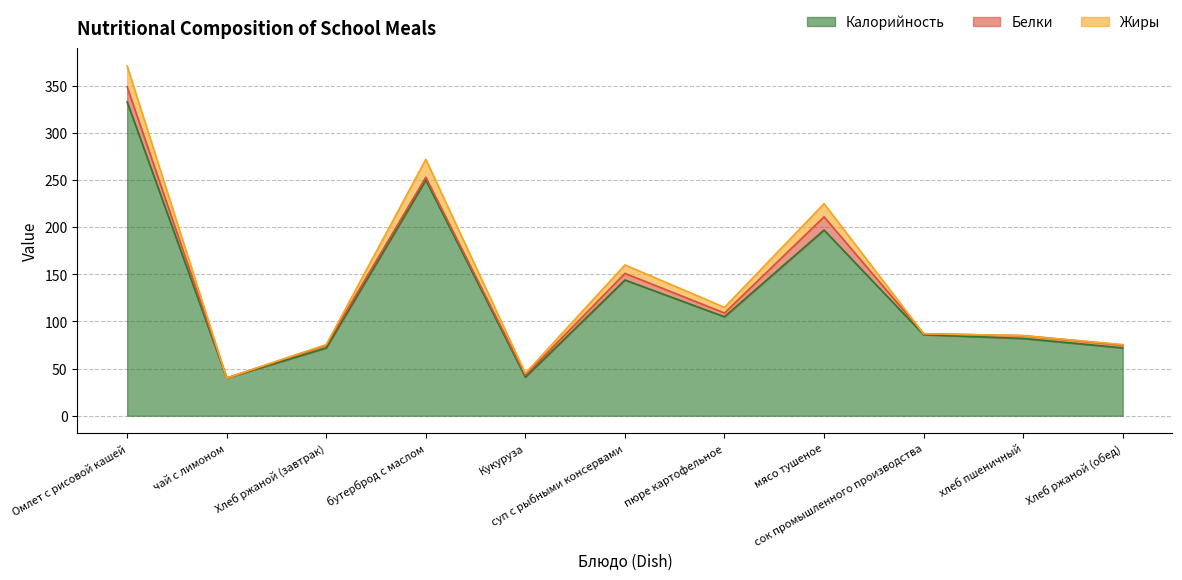

What is the maximum value for Жиры?

22.0